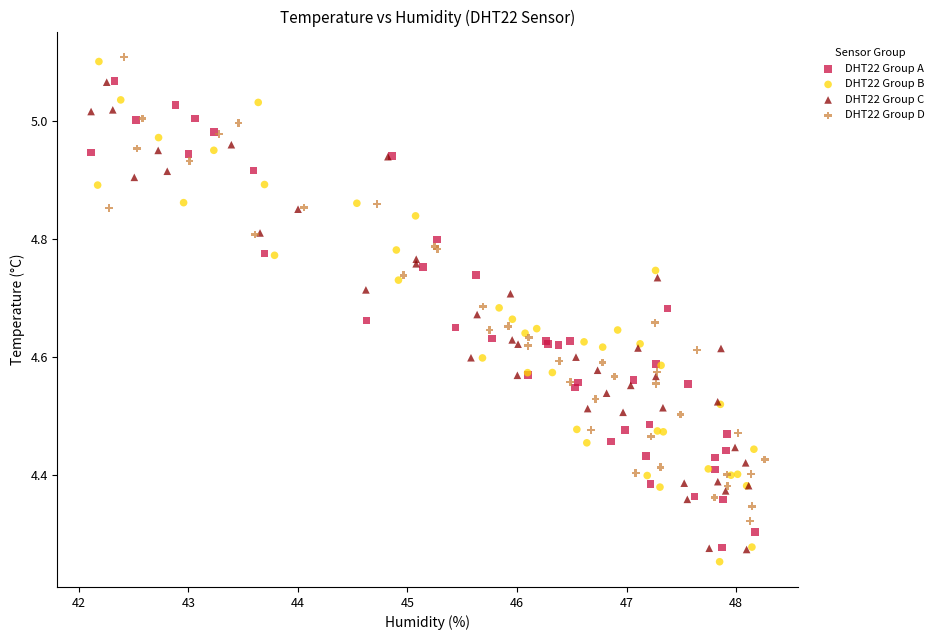

Which series has the widest spread of Y values?

DHT22 Group B